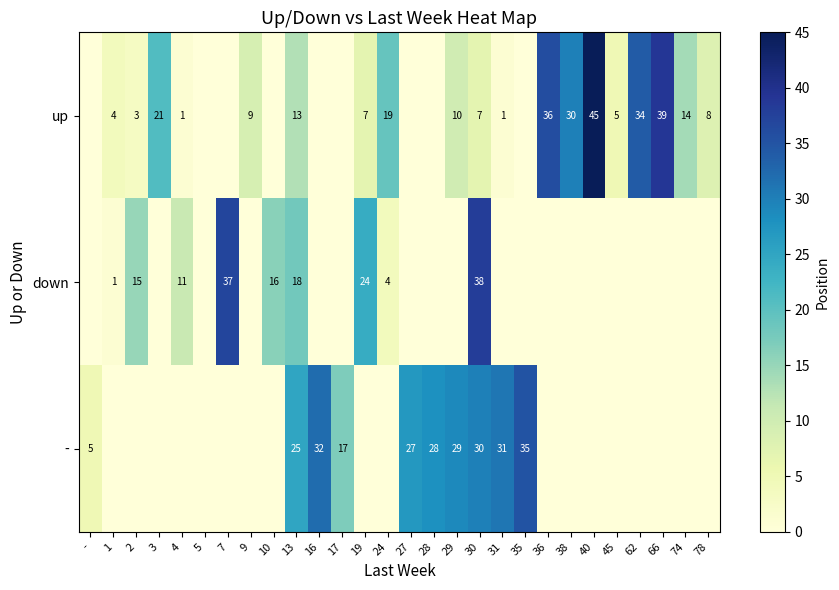

Which label corresponds to the largest value in the chart?

40